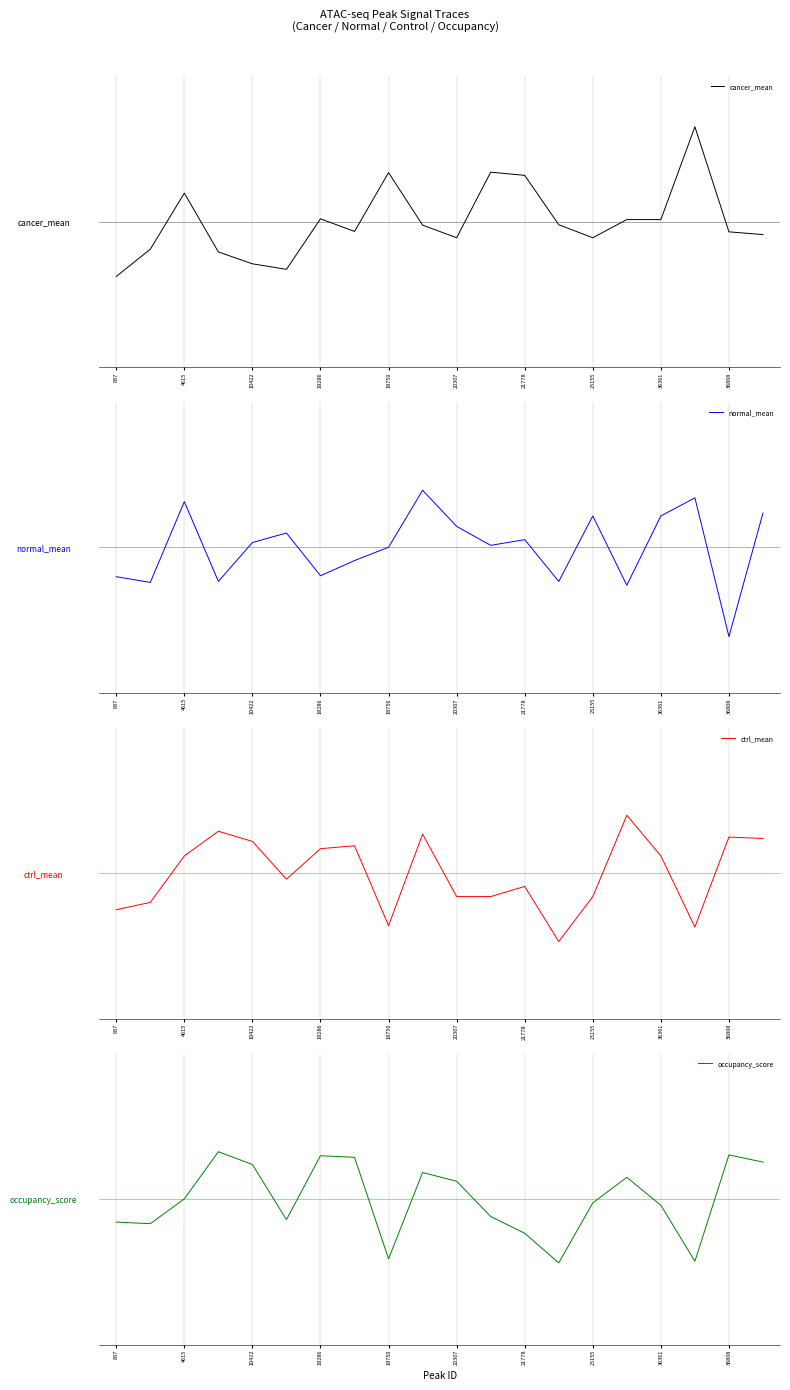

The value of cancer_mean at 13 is -0.1. True or false?

False